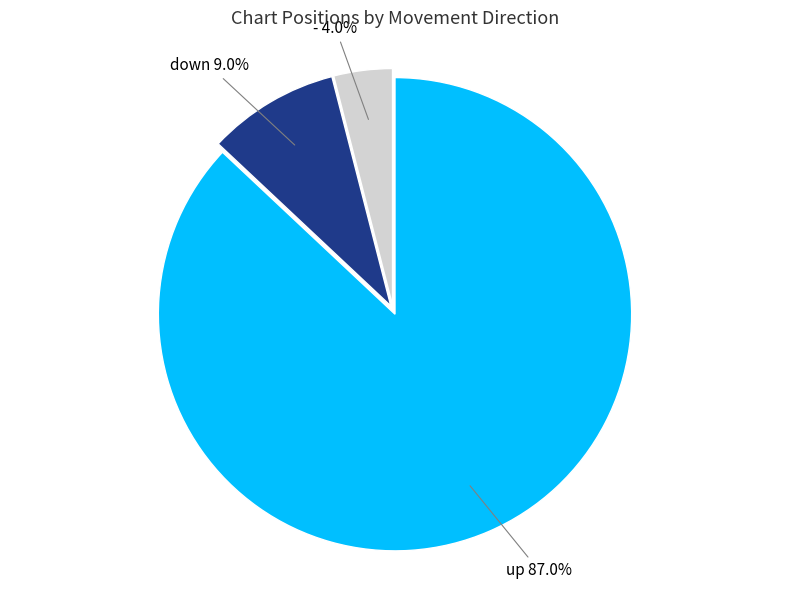

Combined, do down and - account for over 50%?

No